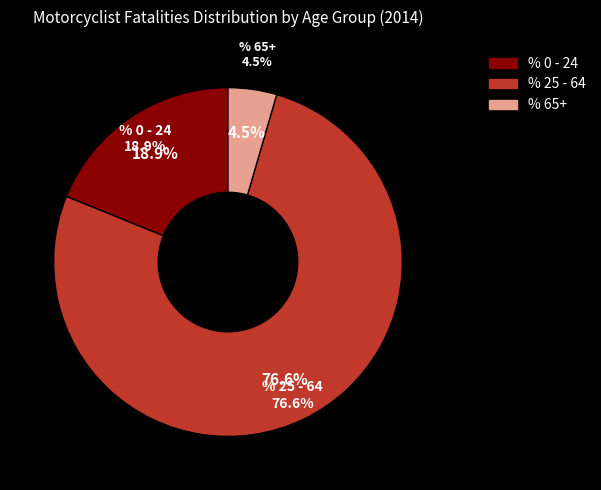

Rank the categories by value from highest to lowest.

% 25 - 64, % 0 - 24, % 65+